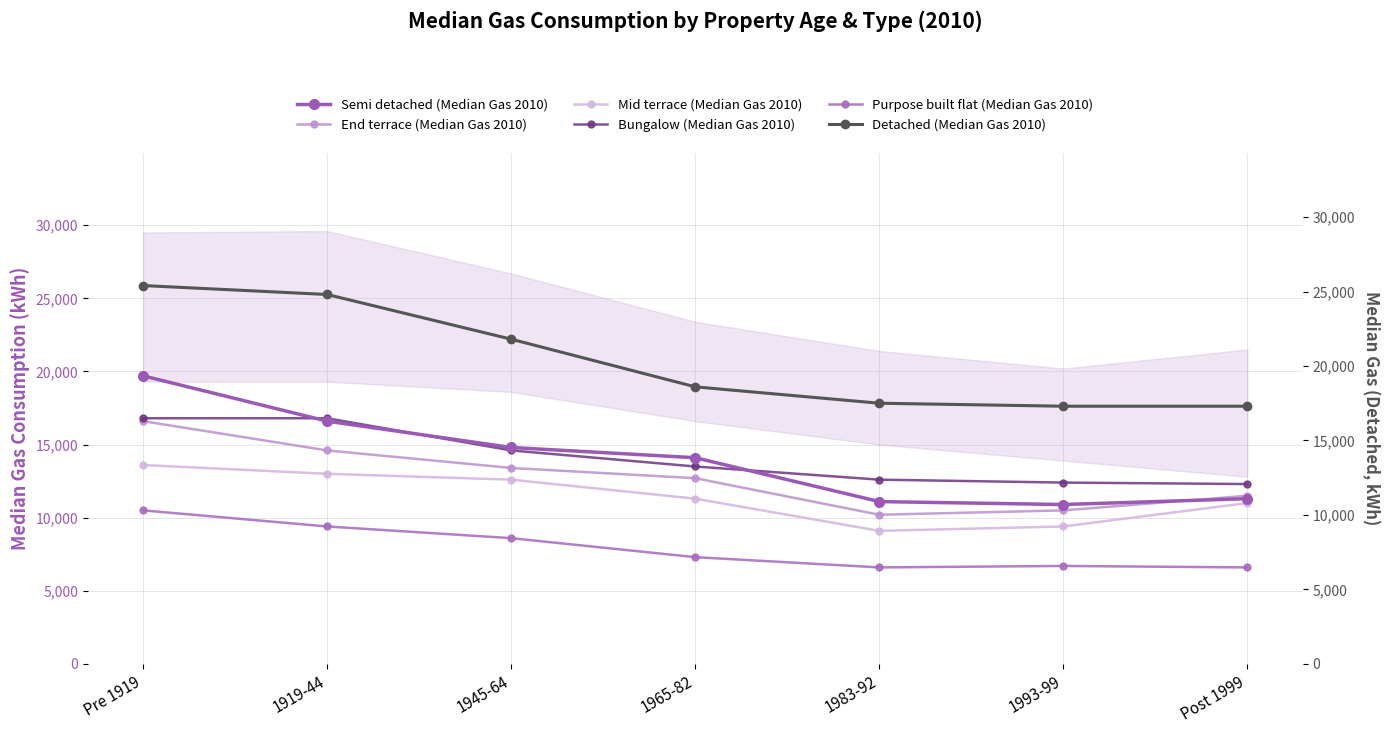

Where do Bungalow (Median Gas 2010) and Semi detached (Median Gas 2010) first cross each other?

Pre 1919 and 1919-44